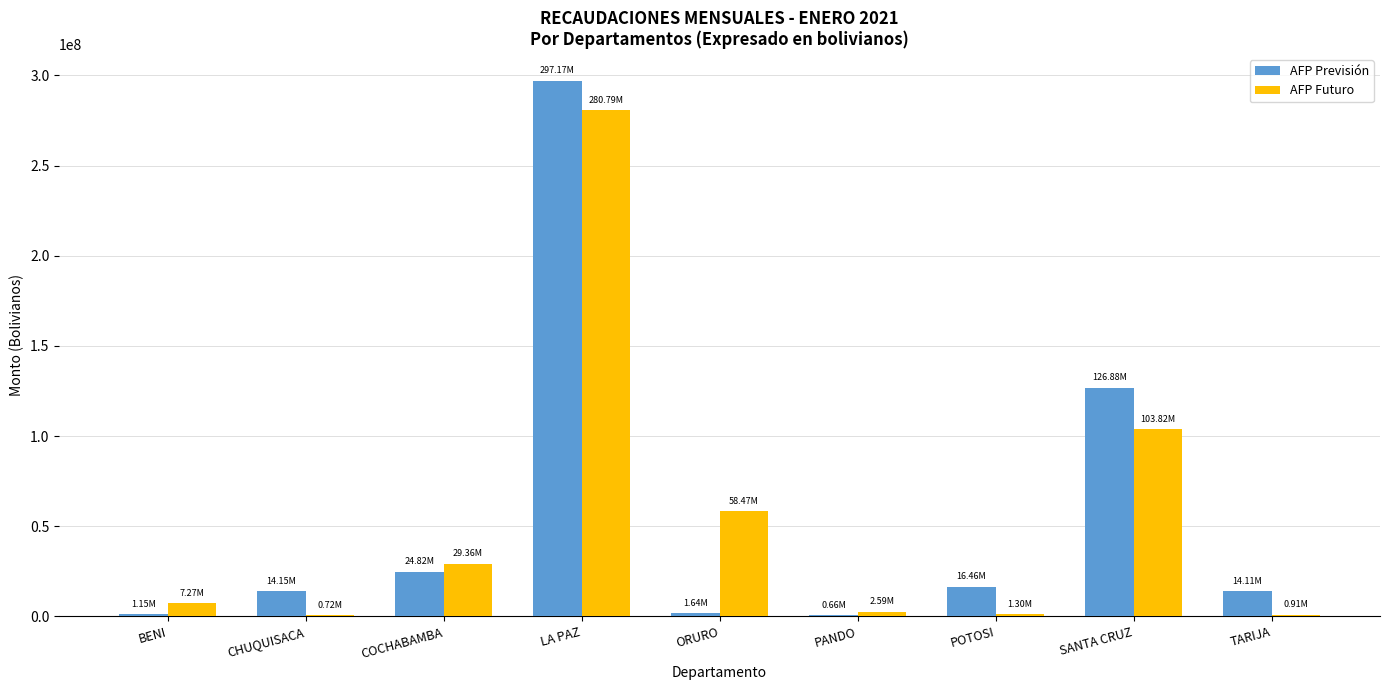

What are all the series names shown in the legend?

AFP Previsión, AFP Futuro